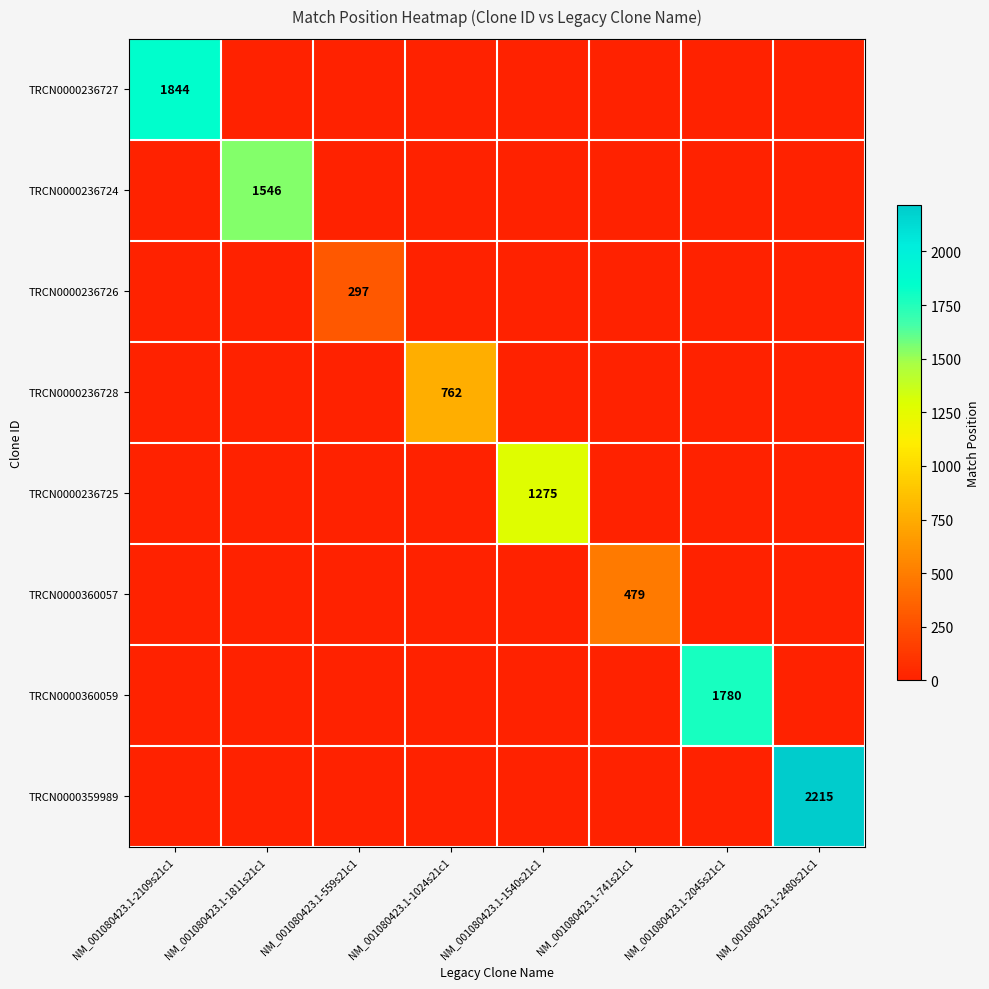

Which category has the highest value across all series?

NM_001080423.1-2480s21c1